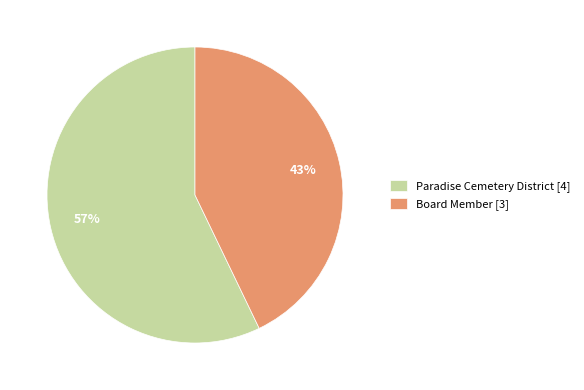

To the nearest percent, what percentage of the pie is Board Member [3]?

43%